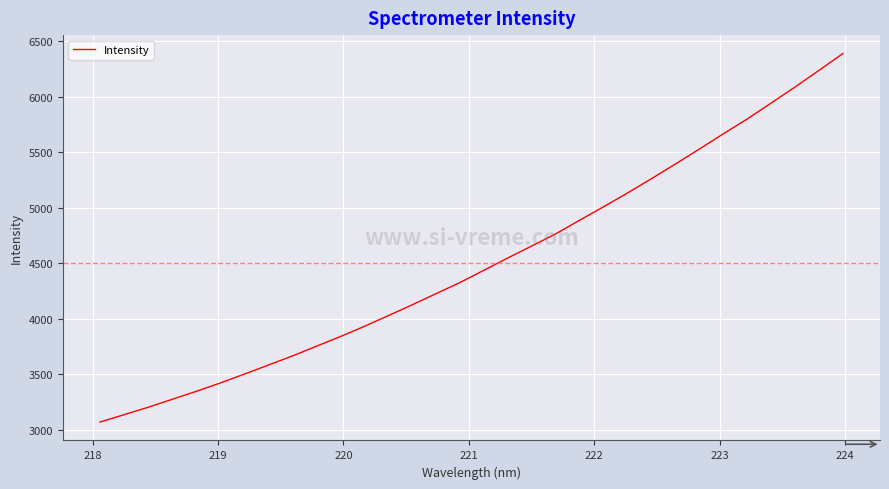

What is the minimum value shown in the chart?

3069.8